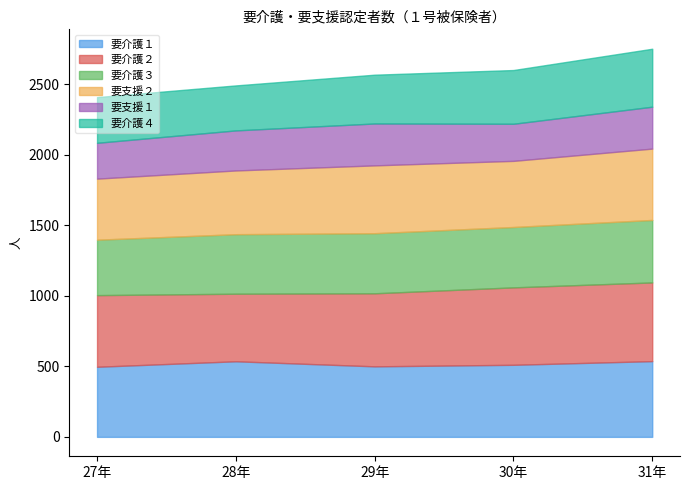

How many data points in 要介護１ are less than 511?

2